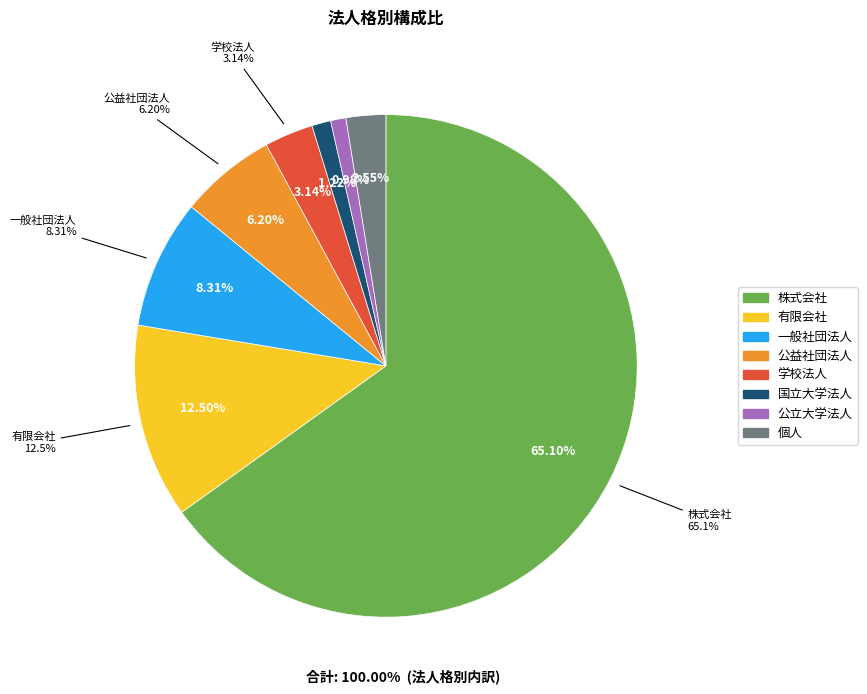

Is there any slice that represents more than half of the pie?

Yes